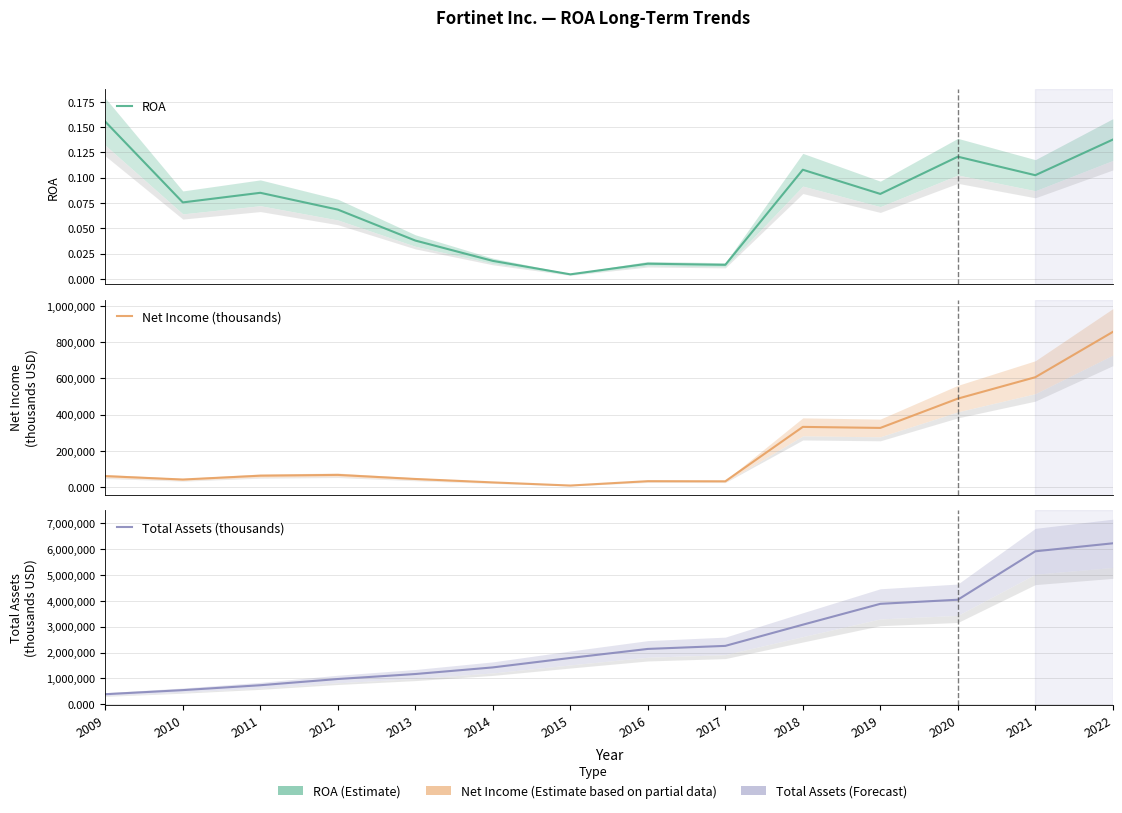

True or false: Total Assets (thousands) has more than 2 interior local peaks.

False